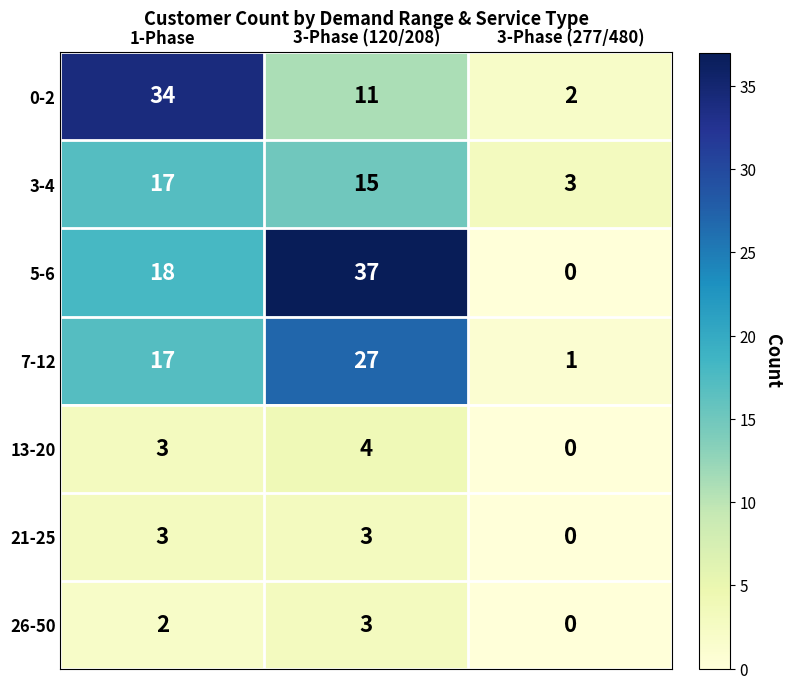

Is it true that 26-50 equals 2 at 1-Phase?

True